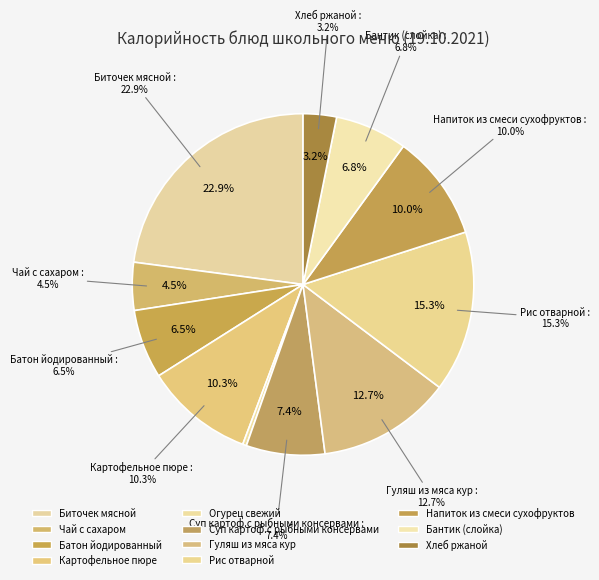

To the nearest percent, what is the difference between the largest and smallest slice percentages?

23%